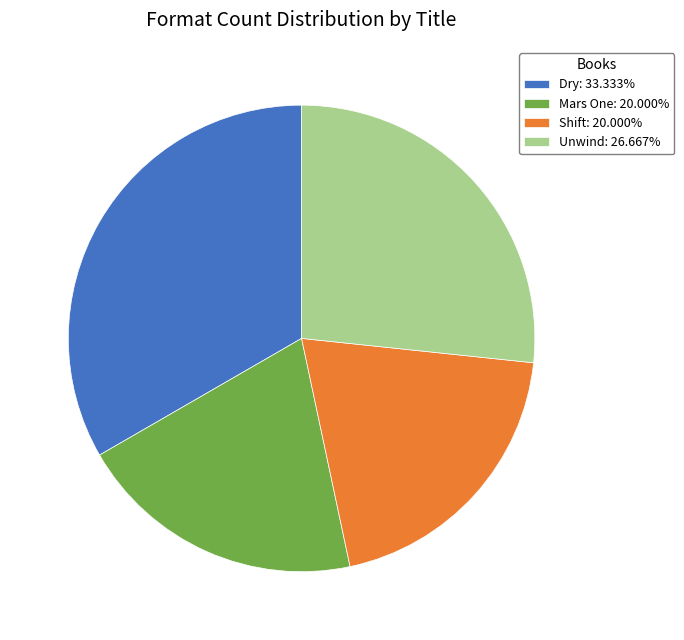

Approximately how many times larger is the value at Dry: 33.333% compared to Mars One: 20.000%?

1.7